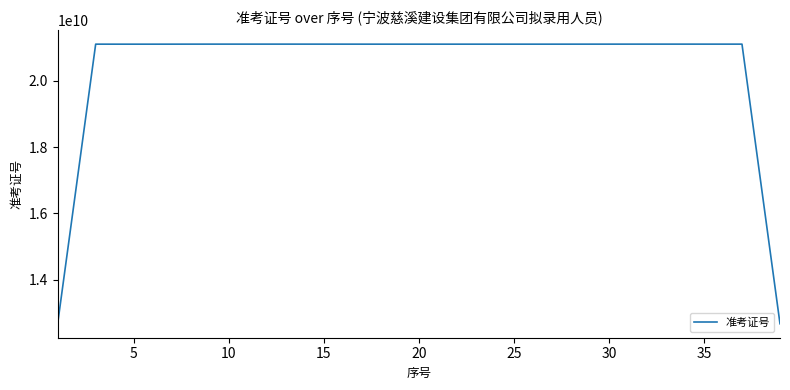

What is the difference between the maximum and minimum values?

8445404586.6